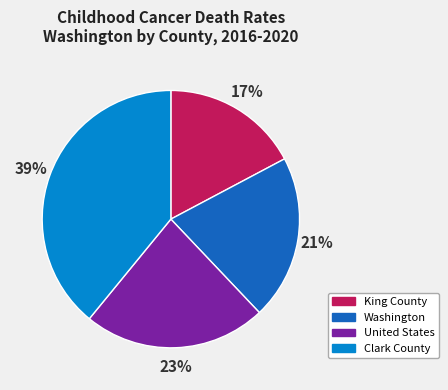

How many segments does this pie chart have?

4